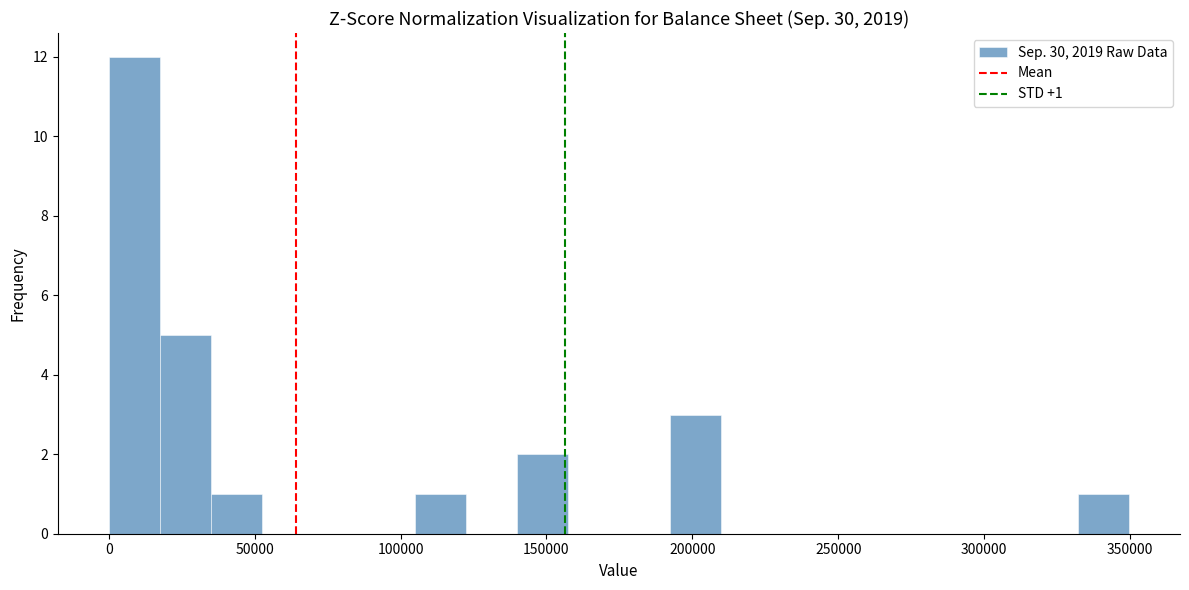

Read against the x-axis, roughly where is the centre of the tallest bar?

10000